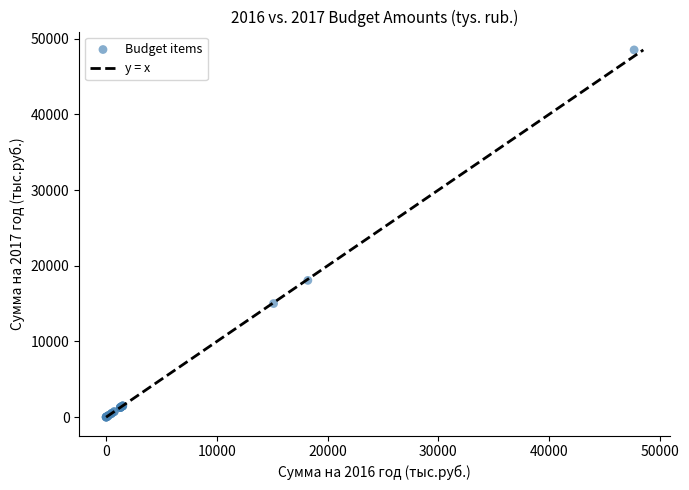

What Y value in the scatter plot is closest to 24259?

18070.9